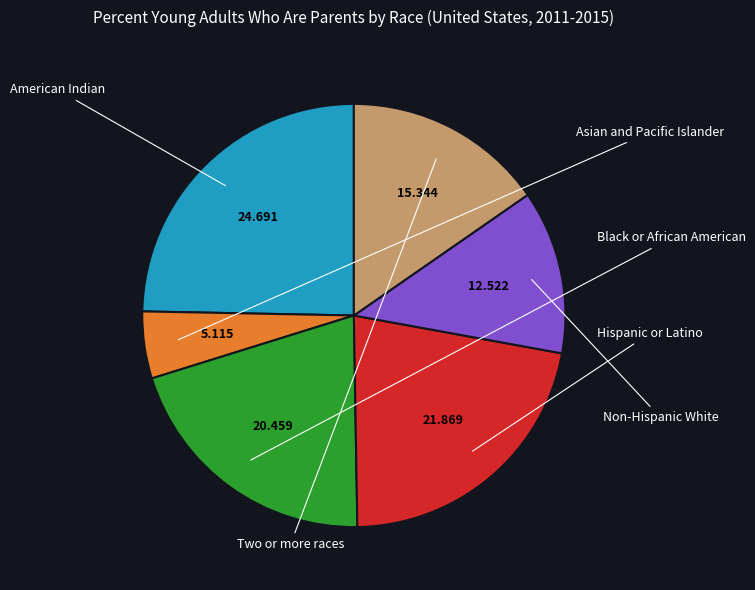

Is there any slice that represents more than half of the pie?

No